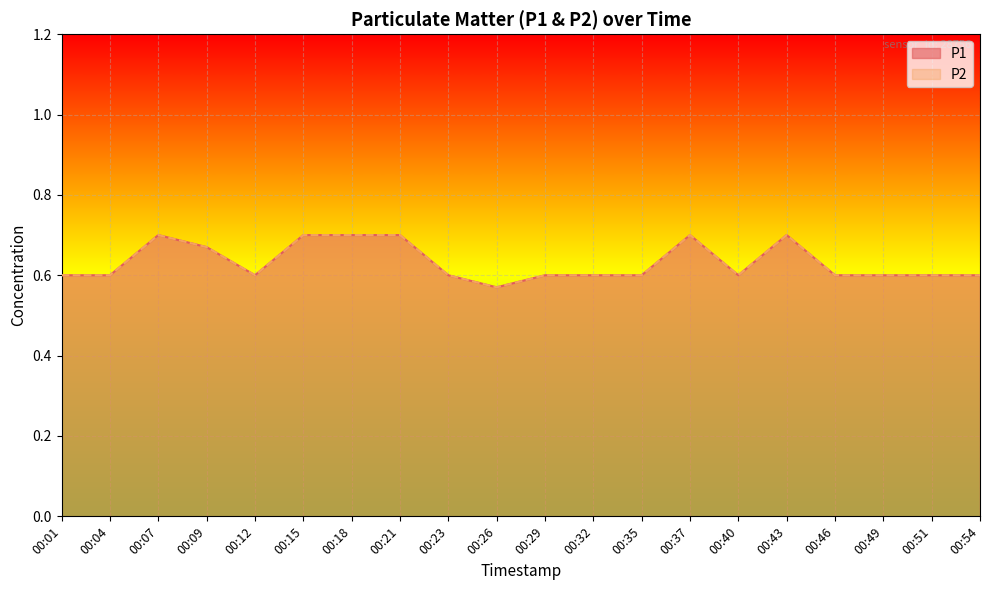

At which category does P2 reach its first local valley?

00:12